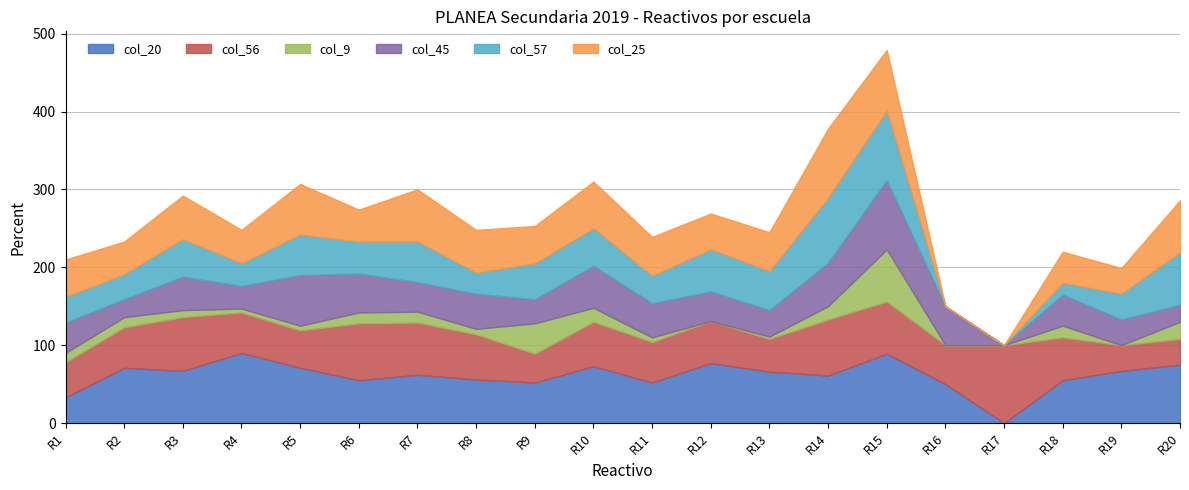

What is the spread (max minus min) of values at R14?

72